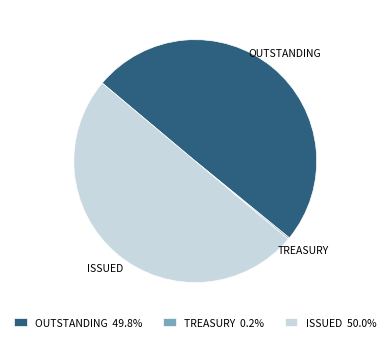

Is the sum of ISSUED 50.0% and OUTSTANDING 49.8% greater than half?

Yes